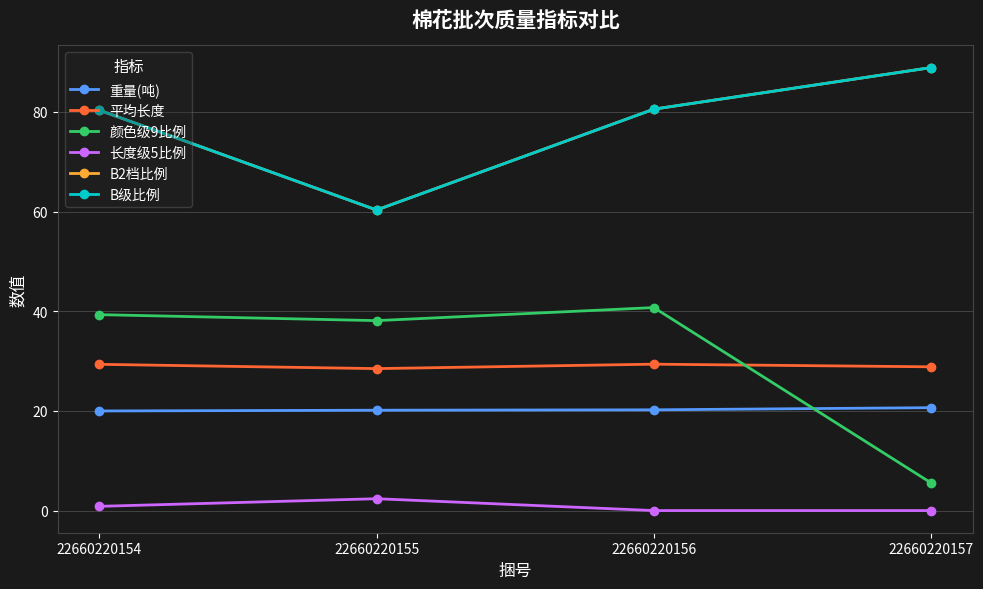

Where is the first local maximum for 颜色级9比例?

22660220156